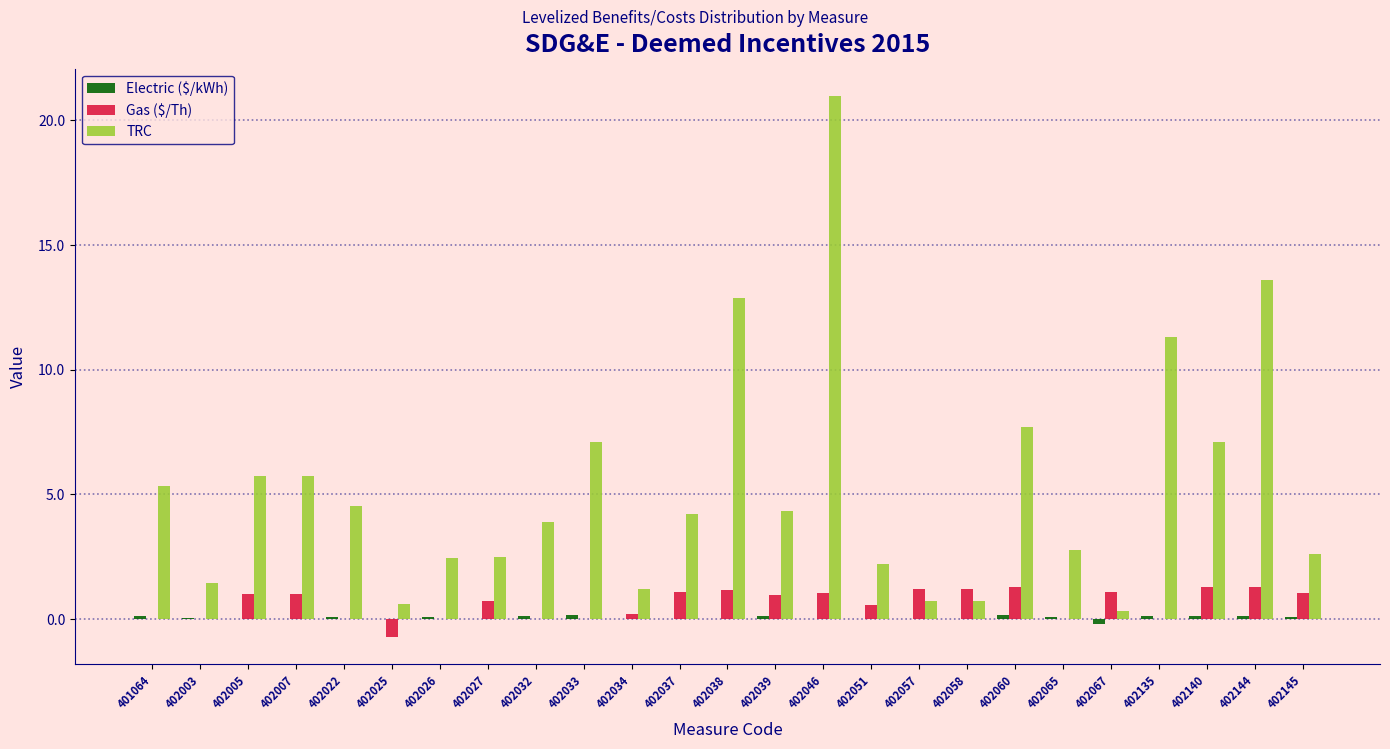

At which category is the sum across all series the highest?

402046